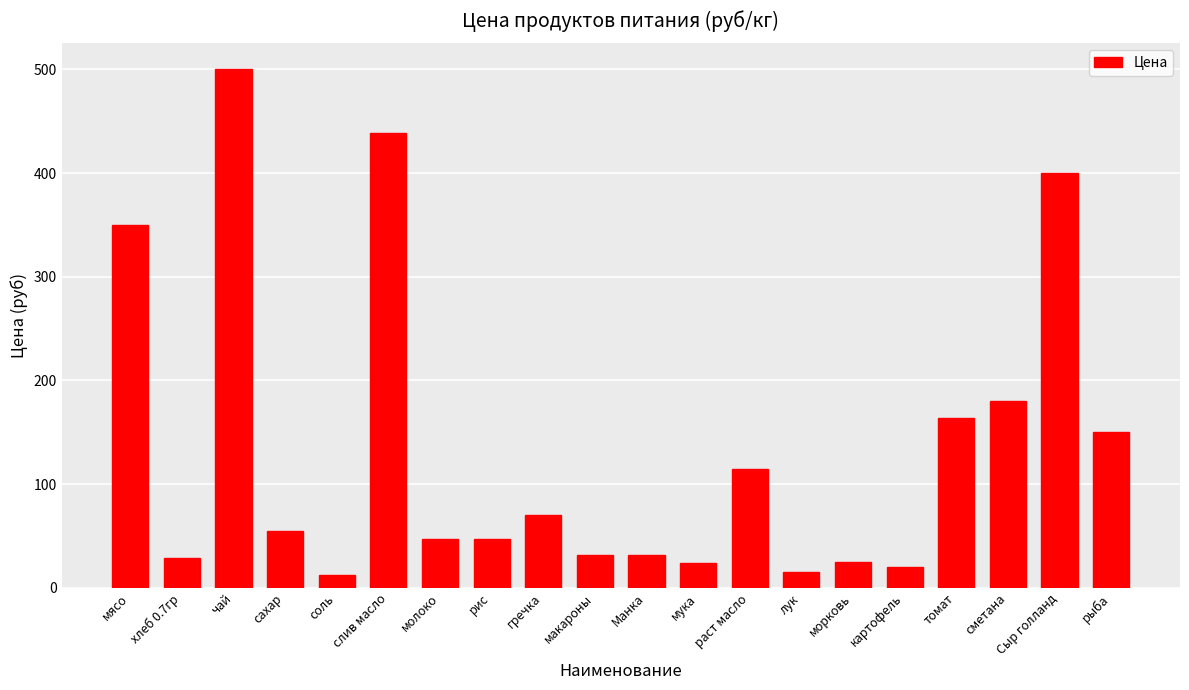

Count the number of categories in the chart.

20